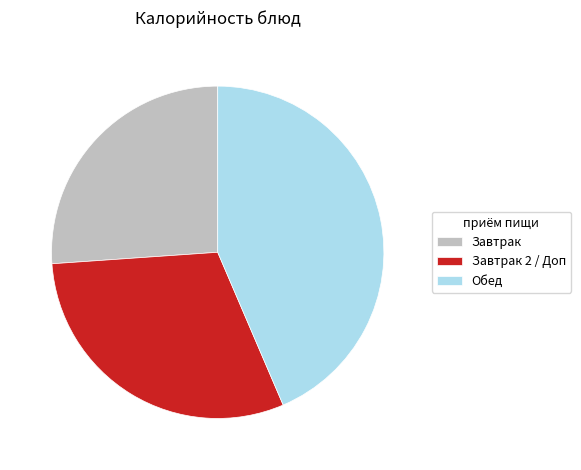

How many slices are in this pie chart?

3